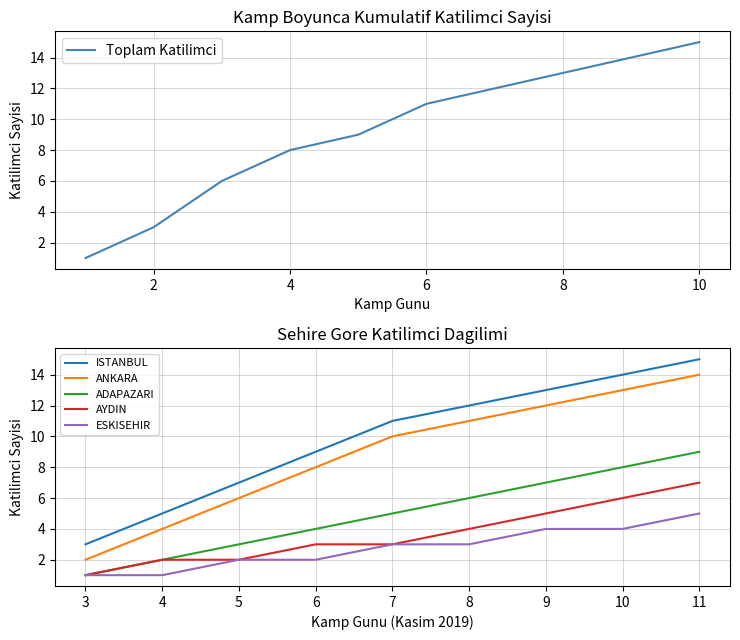

The value of Toplam Katilimci at 2 is 3. True or false?

True